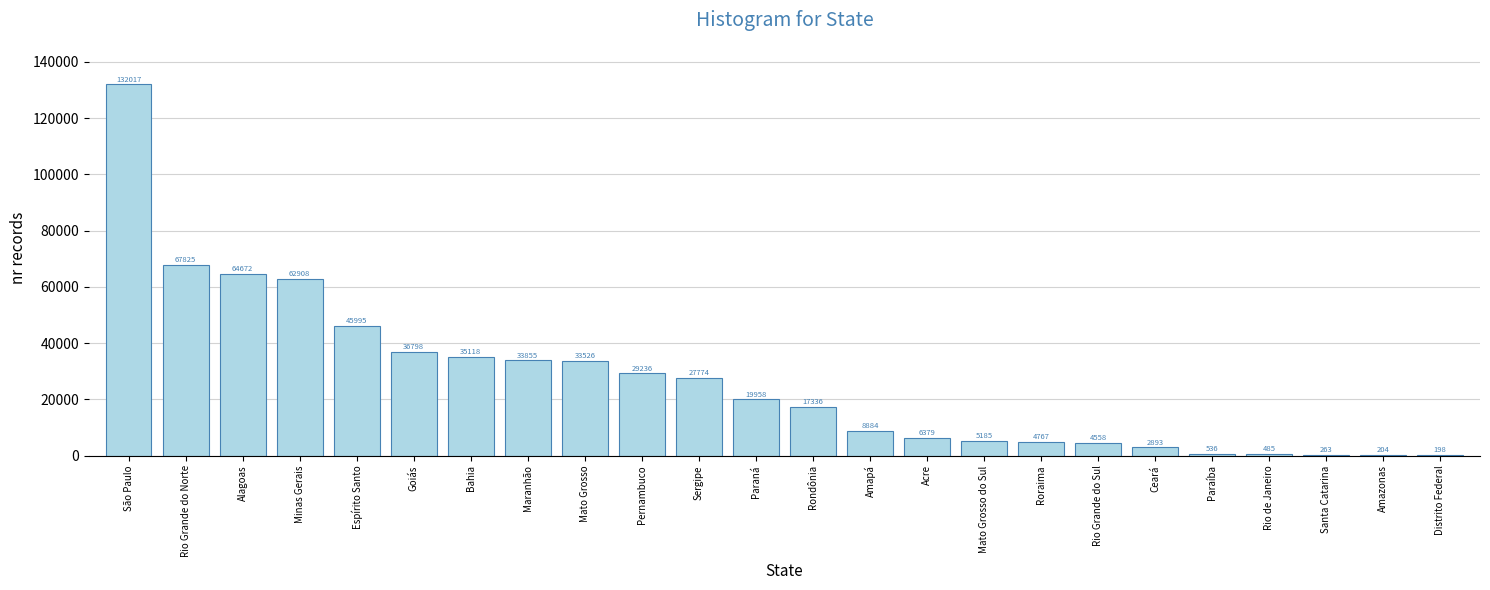

What is the sum of the values at São Paulo and Distrito Federal?

132215